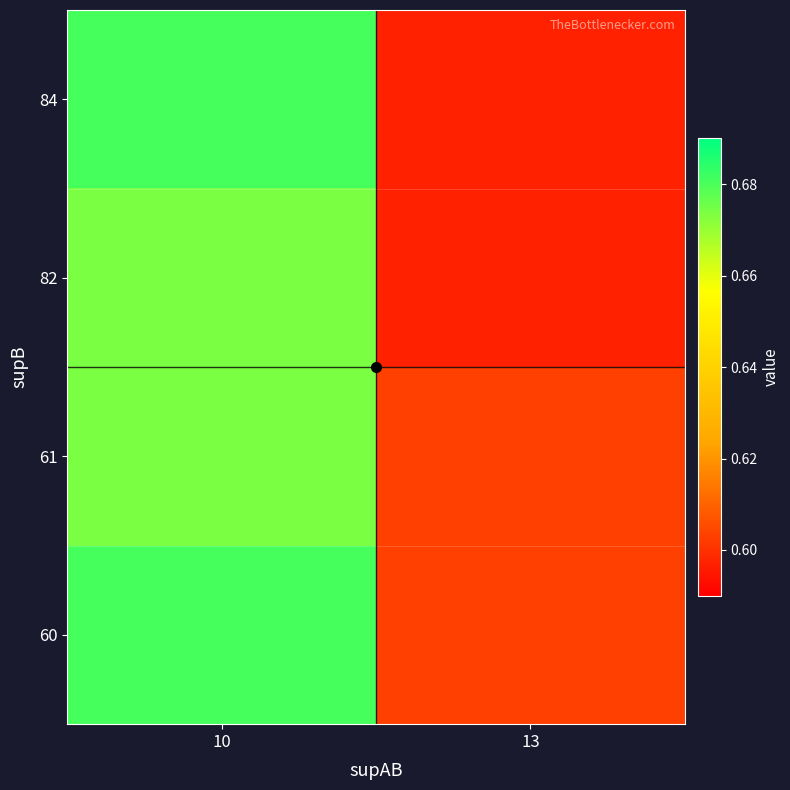

Reading right to left, transcribe all the data shown in this chart.

60: 13=0.6	10=0.7
61: 13=0.6	10=0.7
82: 13=0.6	10=0.7
84: 13=0.6	10=0.7